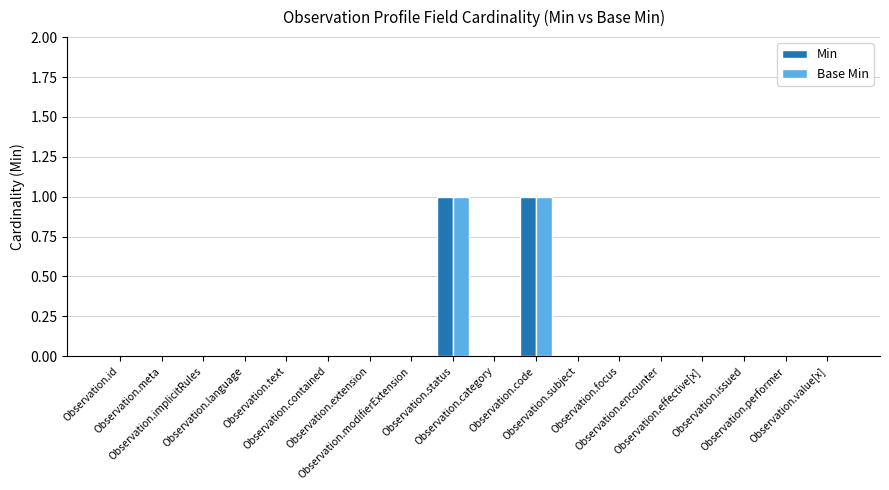

Count the Base Min values in the range 0 to 1.

18